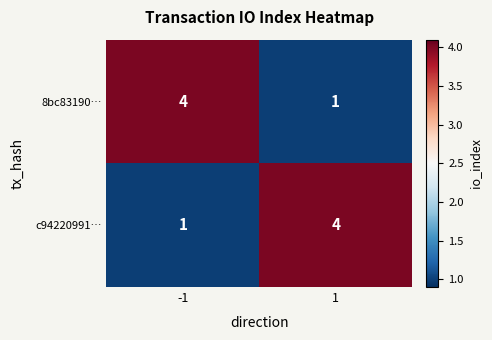

Reading left to right, transcribe all the data shown in this chart.

8bc83190…: 4	1
c94220991…: 1	4